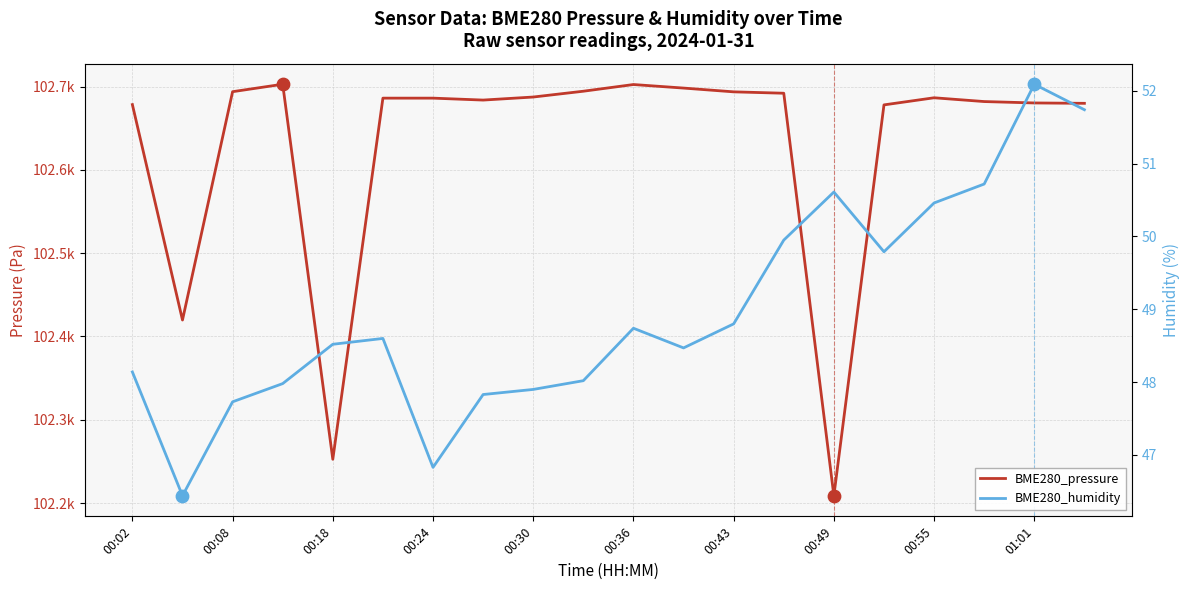

Which series reaches the minimum Y coordinate?

BME280_humidity